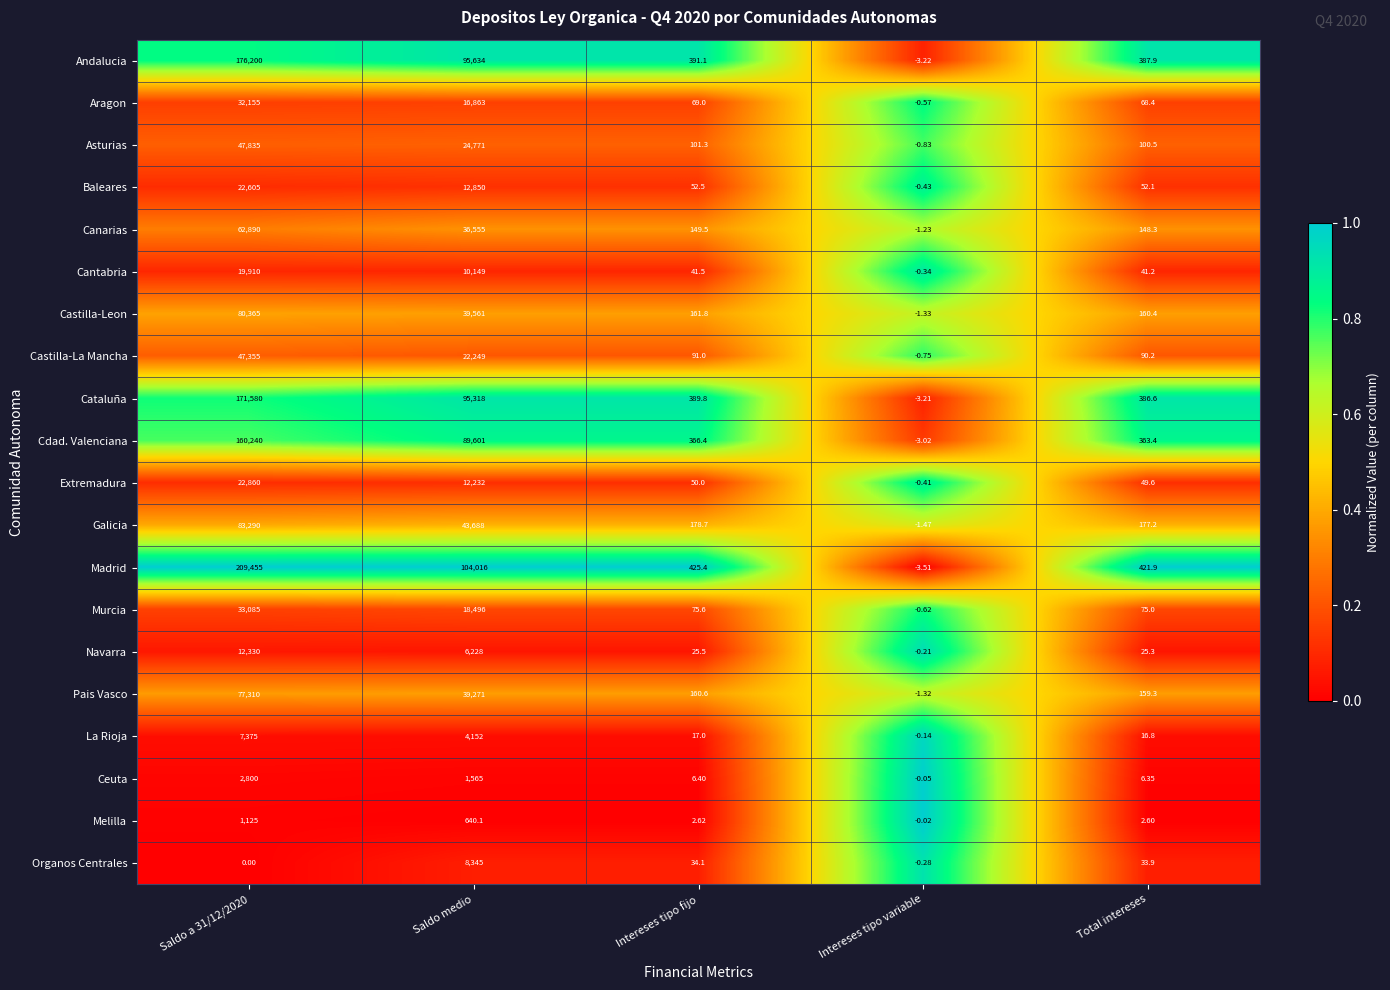

What is the maximum value shown in the chart?

209455.0